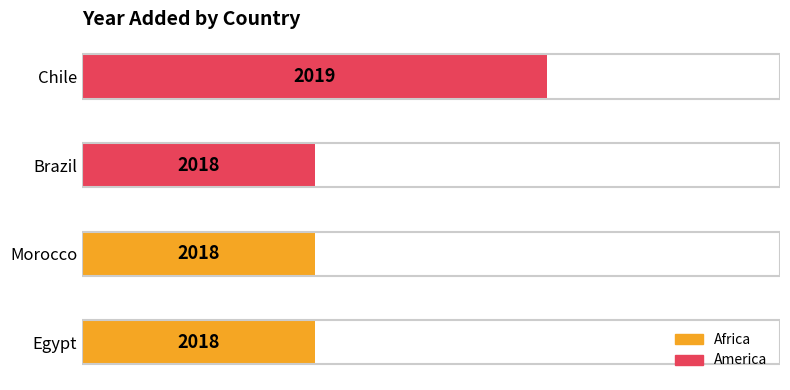

What is the sum of all values?

166.7